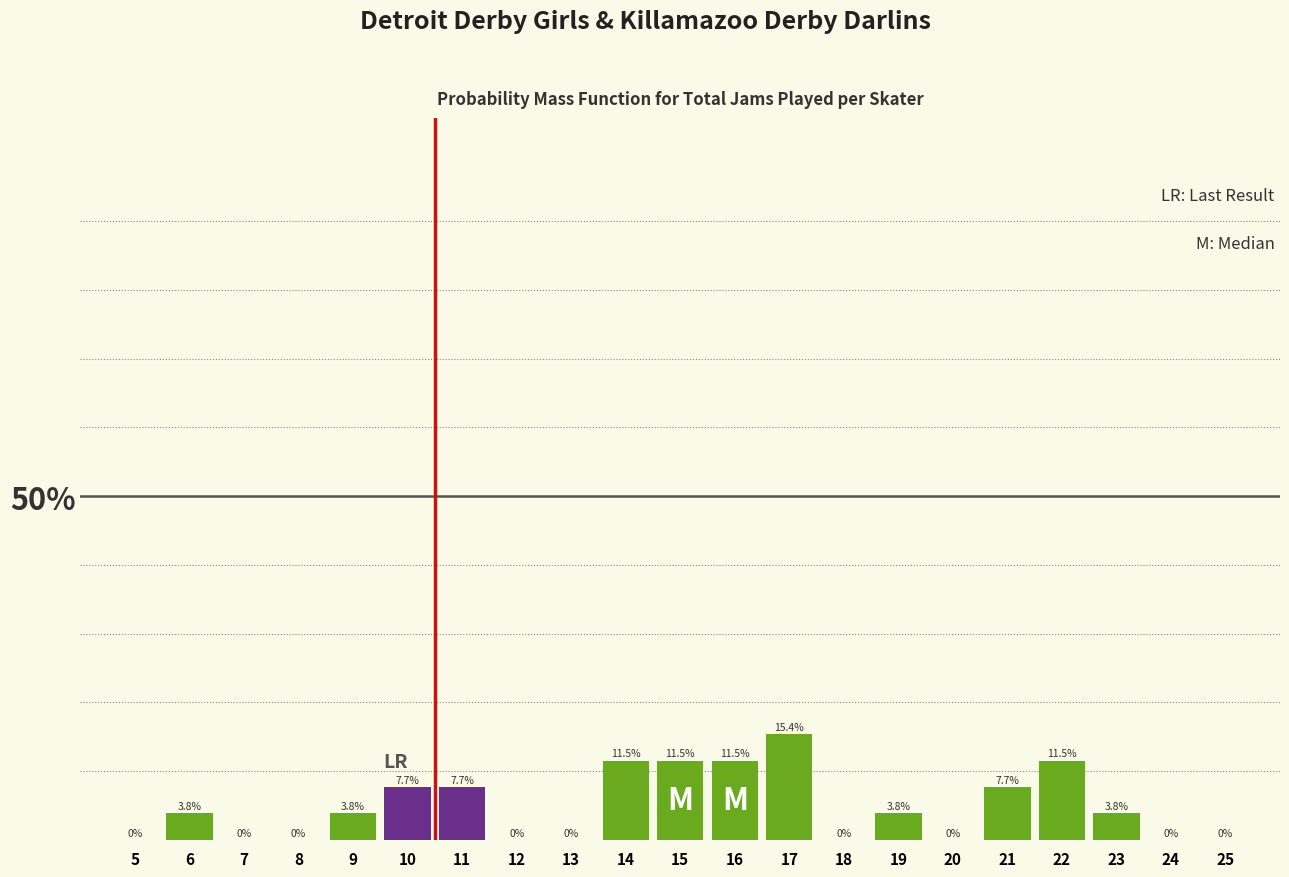

Reading right to left, what are all the values shown in this chart?

25=0.0	24=0.0	23=3.8	22=11.5	21=7.7	20=0.0	19=3.8	18=0.0	17=15.4	16=11.5	15=11.5	14=11.5	13=0.0	12=0.0	11=7.7	10=7.7	9=3.8	8=0.0	7=0.0	6=3.8	5=0.0